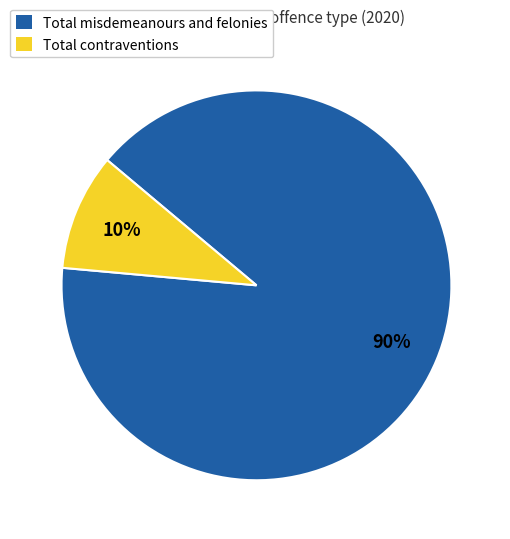

True or false: Total contraventions accounts for 24% of the total.

False